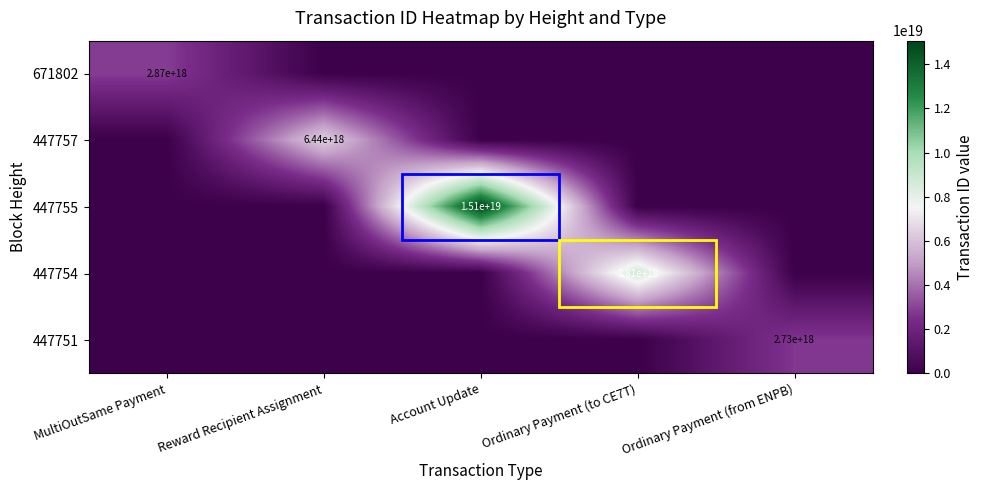

Is it true that 447754 equals 2651969065578435072 at Ordinary Payment (to CE7T)?

False